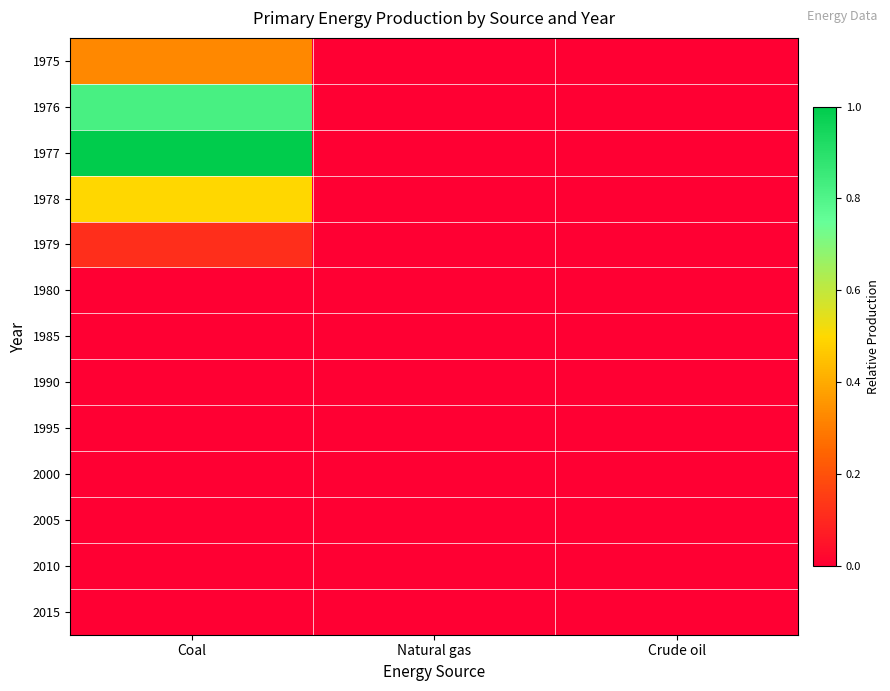

Reading left to right, extract all data points from this chart.

1975: Coal=0.3	Natural gas=0.0	Crude oil=0.0
1976: Coal=0.8	Natural gas=0.0	Crude oil=0.0
1977: Coal=1.0	Natural gas=0.0	Crude oil=0.0
1978: Coal=0.5	Natural gas=0.0	Crude oil=0.0
1979: Coal=0.1	Natural gas=0.0	Crude oil=0.0
1980: Coal=0.0	Natural gas=0.0	Crude oil=0.0
1985: Coal=0.0	Natural gas=0.0	Crude oil=0.0
1990: Coal=0.0	Natural gas=0.0	Crude oil=0.0
1995: Coal=0.0	Natural gas=0.0	Crude oil=0.0
2000: Coal=0.0	Natural gas=0.0	Crude oil=0.0
2005: Coal=0.0	Natural gas=0.0	Crude oil=0.0
2010: Coal=0.0	Natural gas=0.0	Crude oil=0.0
2015: Coal=0.0	Natural gas=0.0	Crude oil=0.0